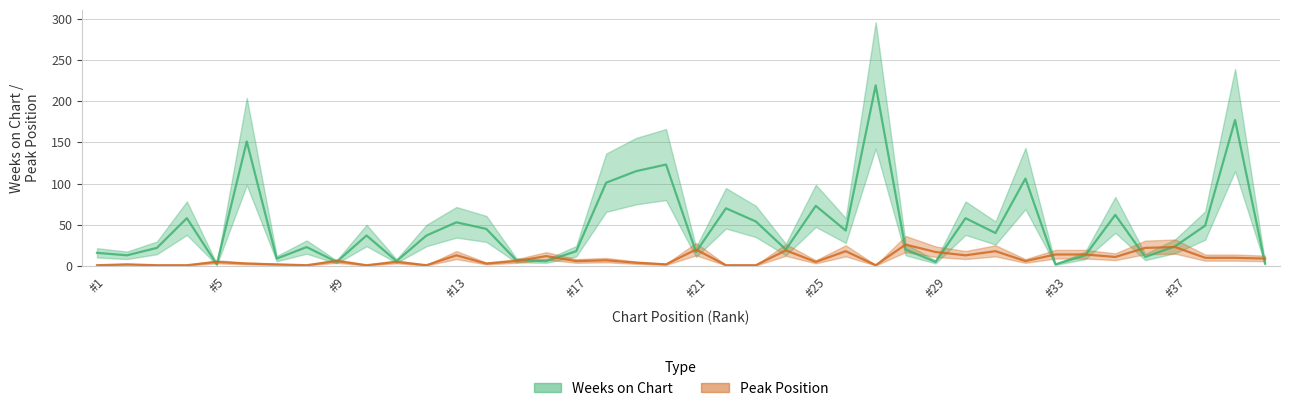

Is it true that Peak Position equals 6 at 34?

False